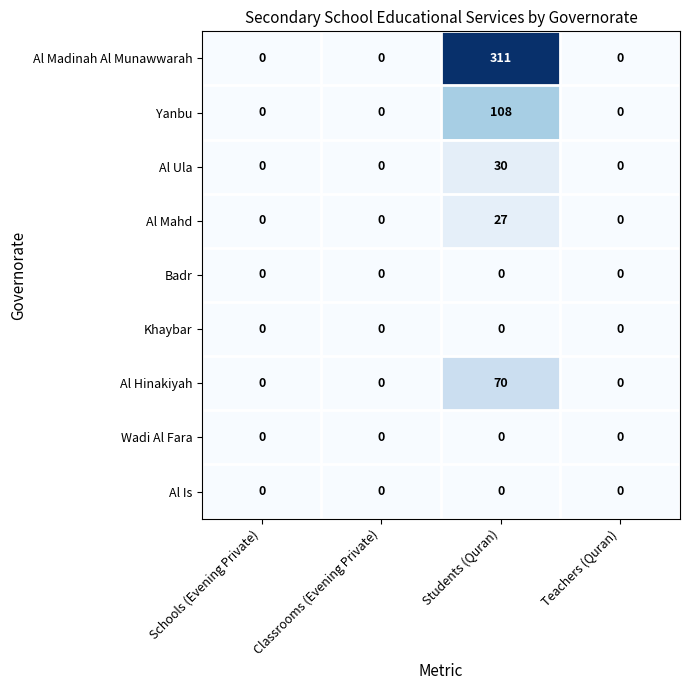

What is the sum of all Al Mahd values?

27